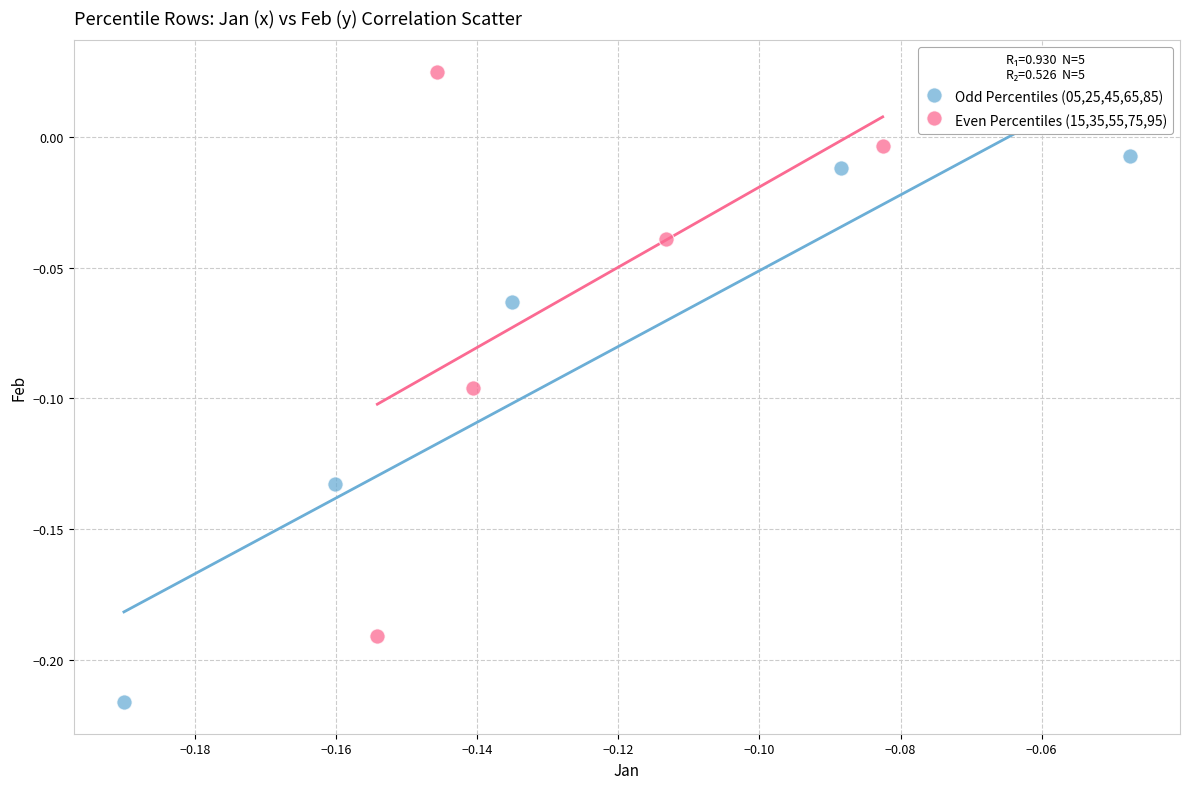

Which series contains the highest Y value?

Even Percentiles (15,35,55,75,95)